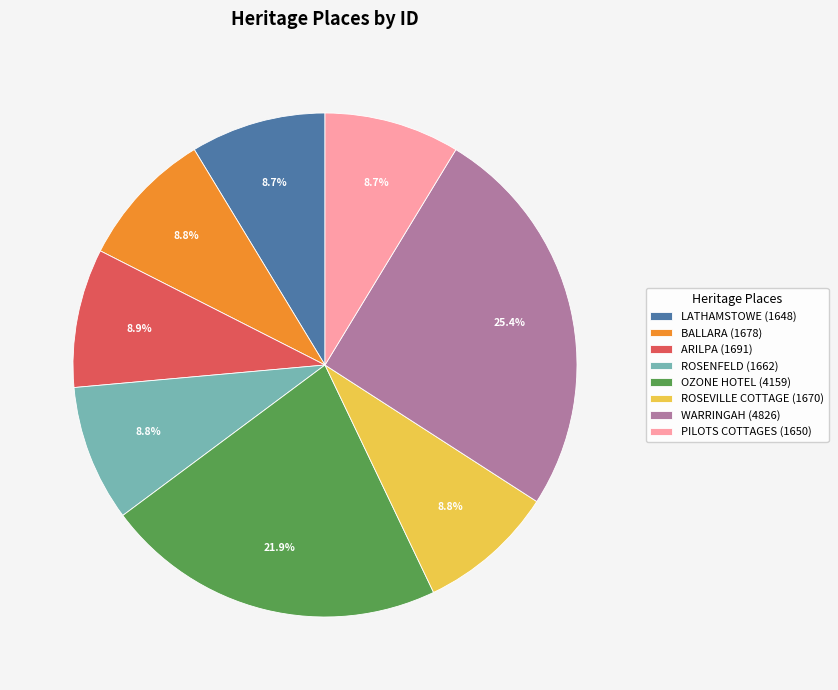

To the nearest percent, what is the combined percentage of ARILPA and BALLARA?

18%